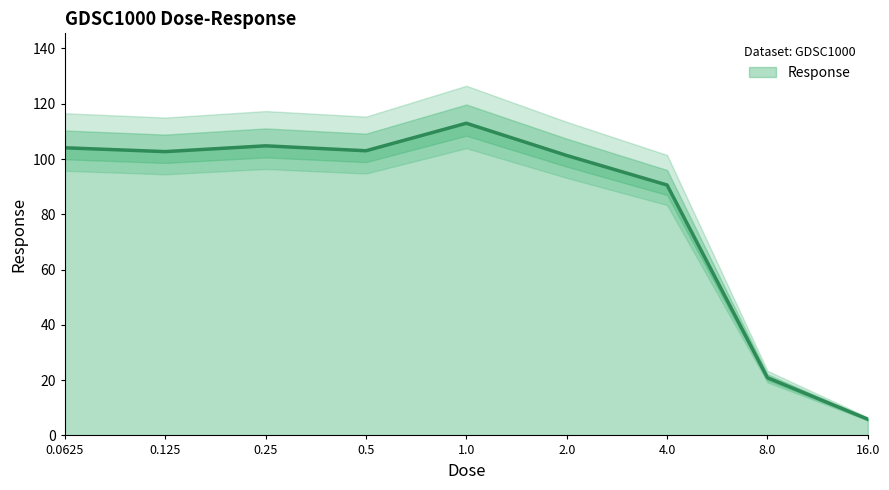

True or false: the data shows 8.6 at 8.0.

False